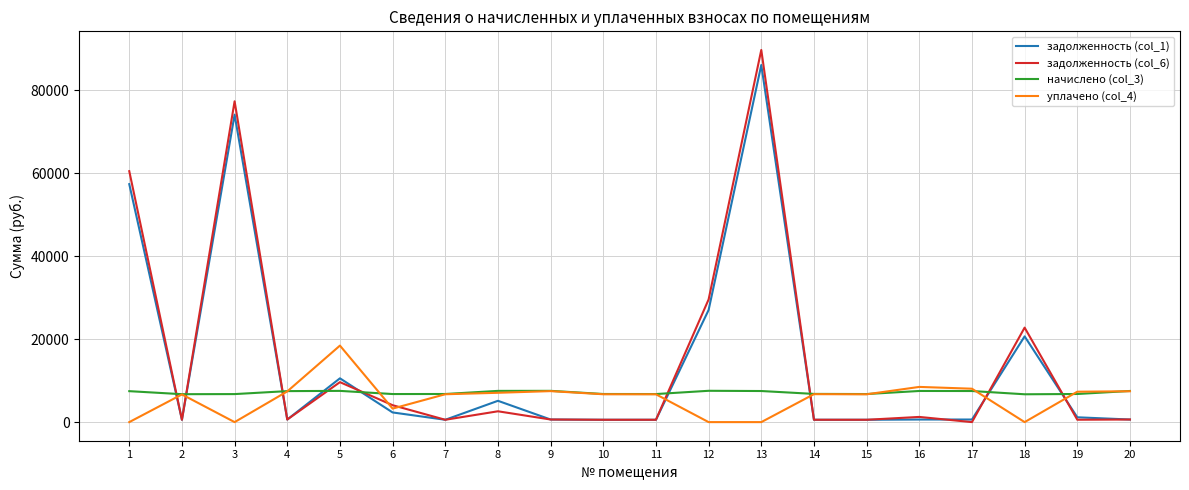

True or false: начислено (col_3) and задолженность (col_6) cross at least once.

True